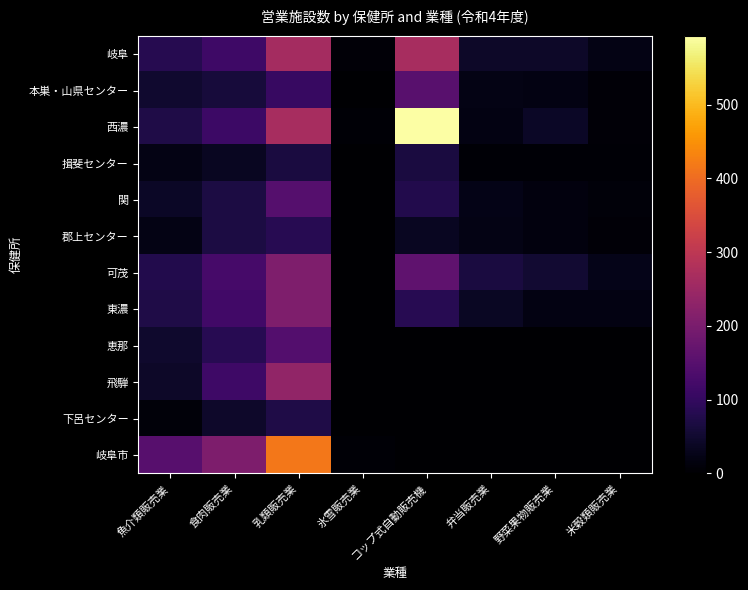

What is the difference between the highest and lowest values at 野菜果物販売業?

53